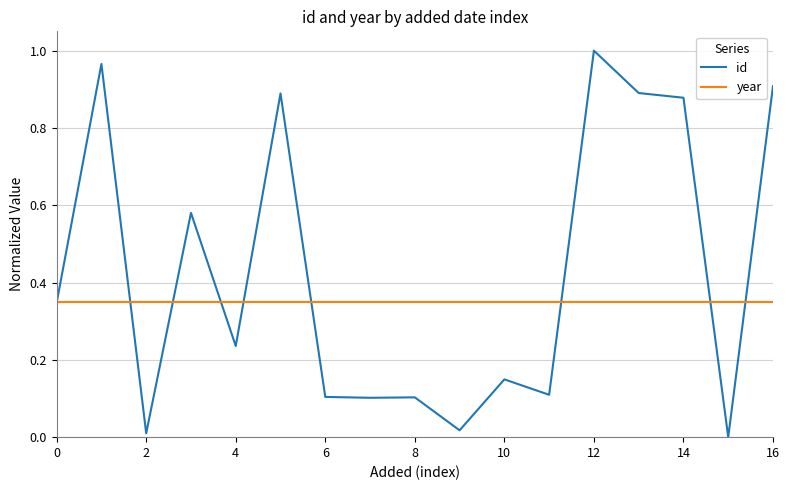

Rank the series by their average value, from lowest to highest.

year, id